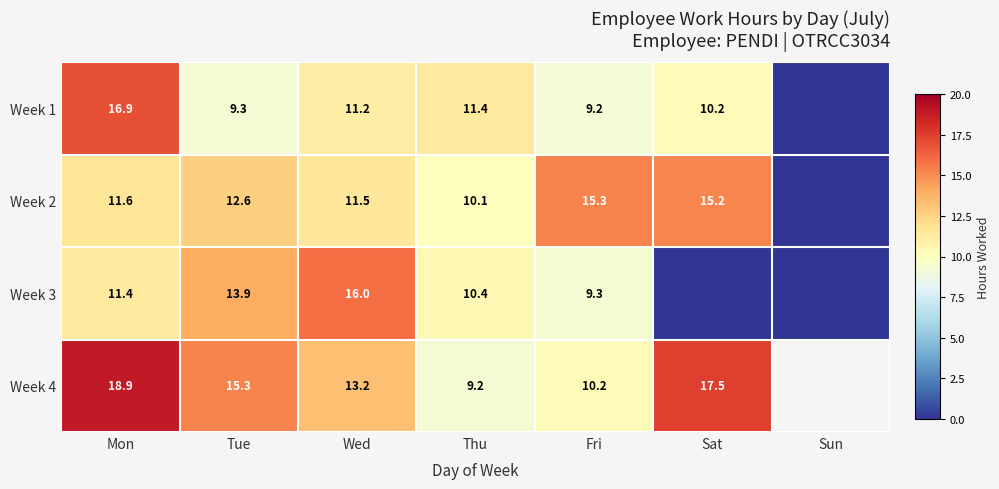

Is the value of Week 3 at Wed greater than the value of Week 1 at Thu?

Yes